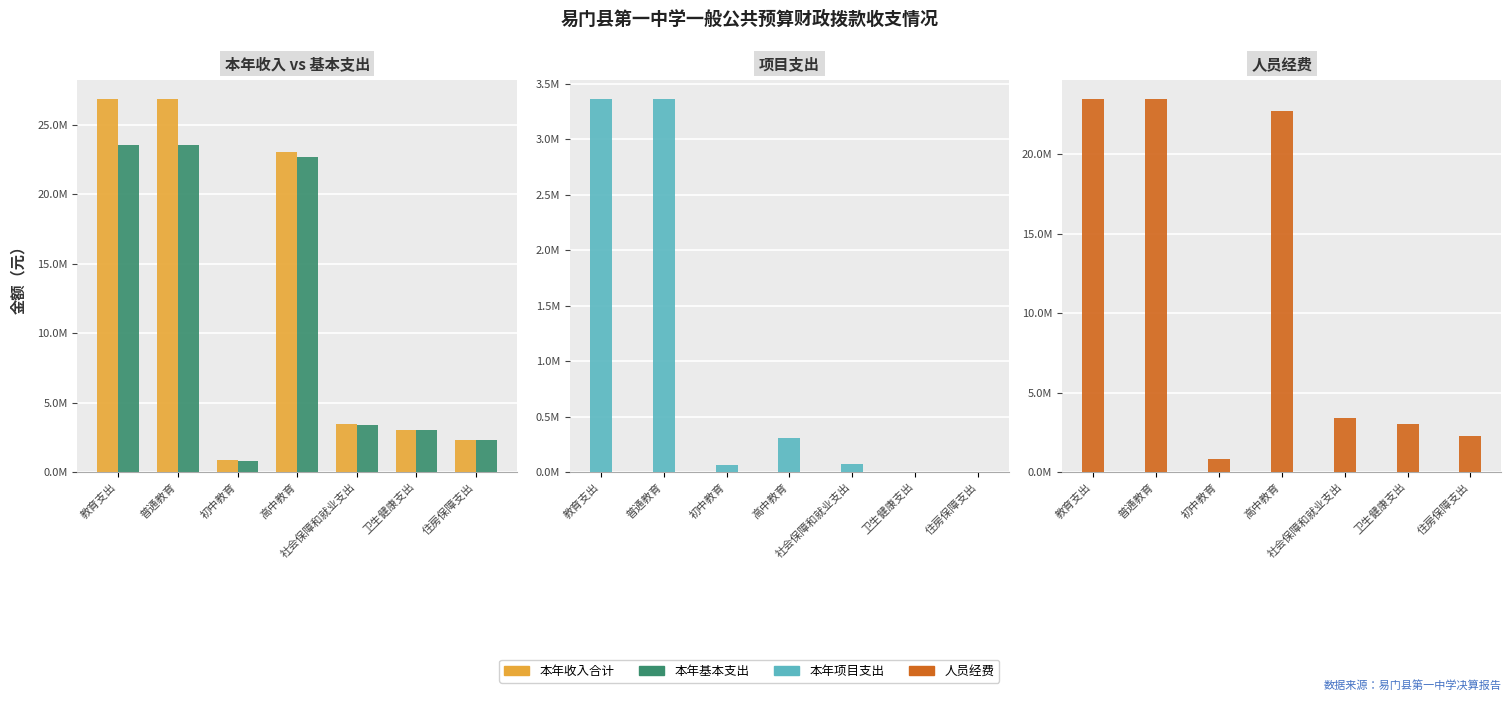

Which has a higher value, 卫生健康支出 or 住房保障支出?

卫生健康支出